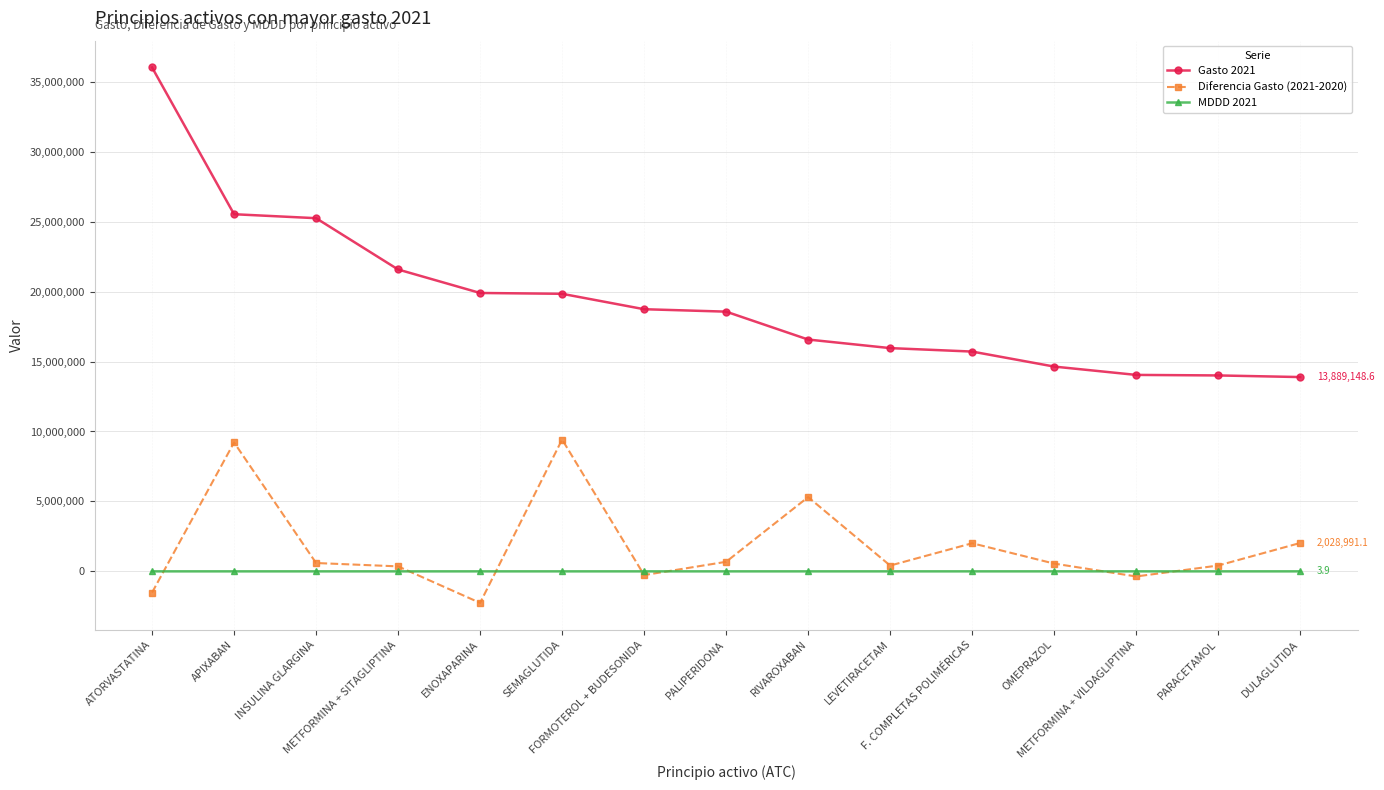

Is it true that Diferencia Gasto (2021-2020) equals 413319.0 at LEVETIRACETAM?

True